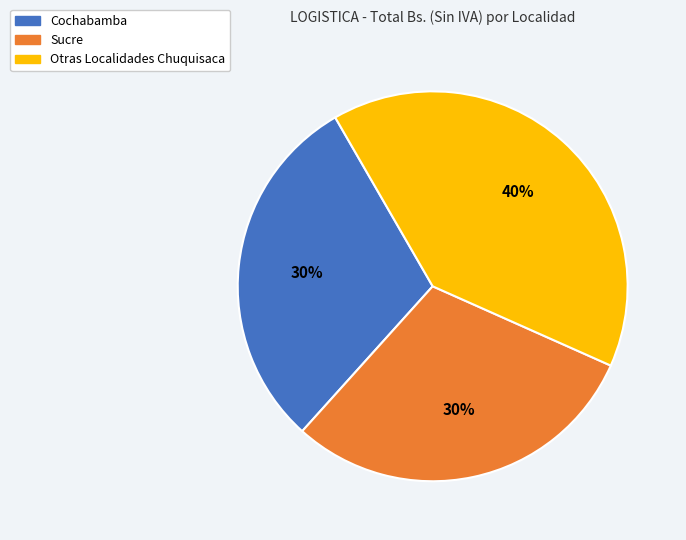

The Cochabamba slice represents 24% of the pie. True or false?

False